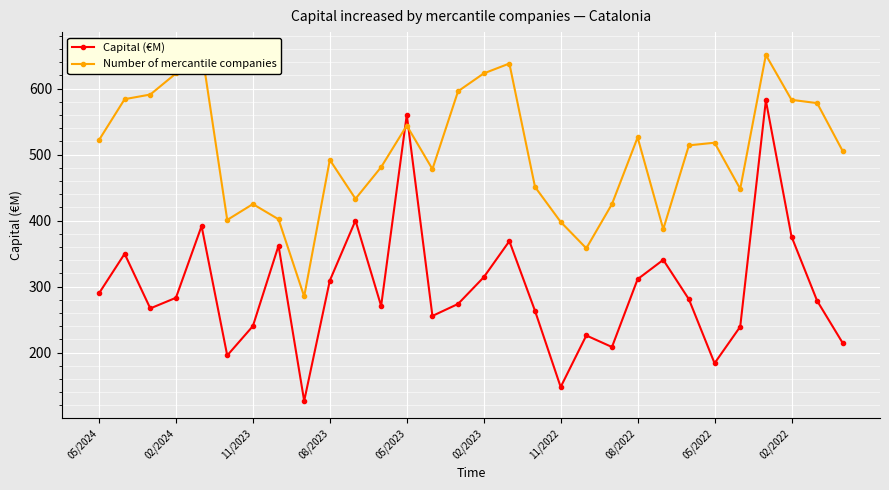

Is it true that Capital (€M) equals 834.6 at 05/2023?

False